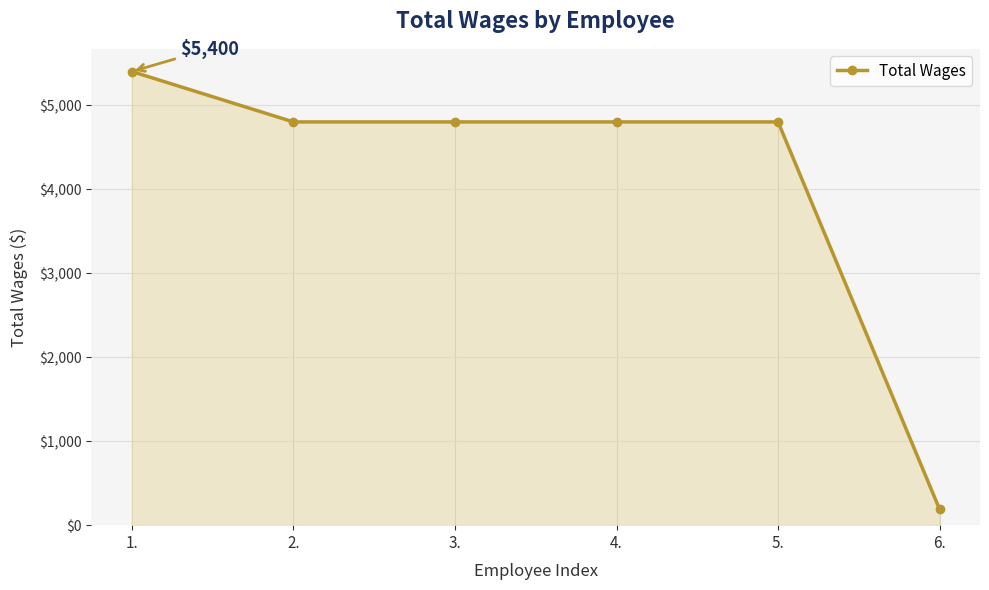

Approximately how many times larger is the value at 5. compared to 6.?

25.5